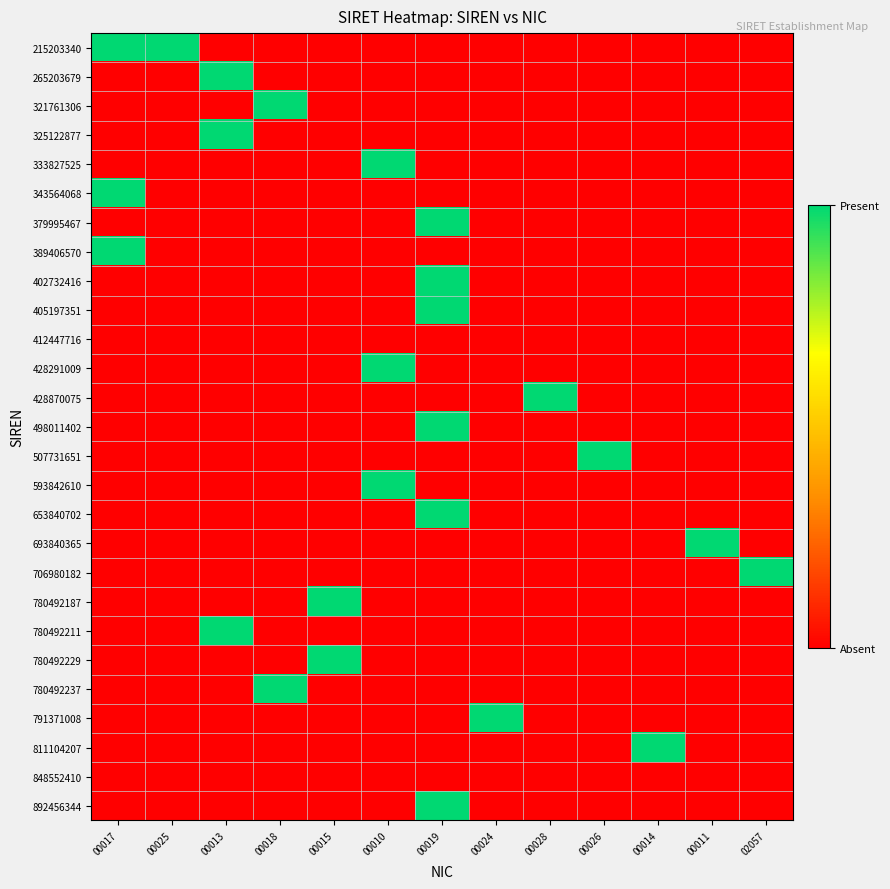

How many categories are shown in the chart?

13